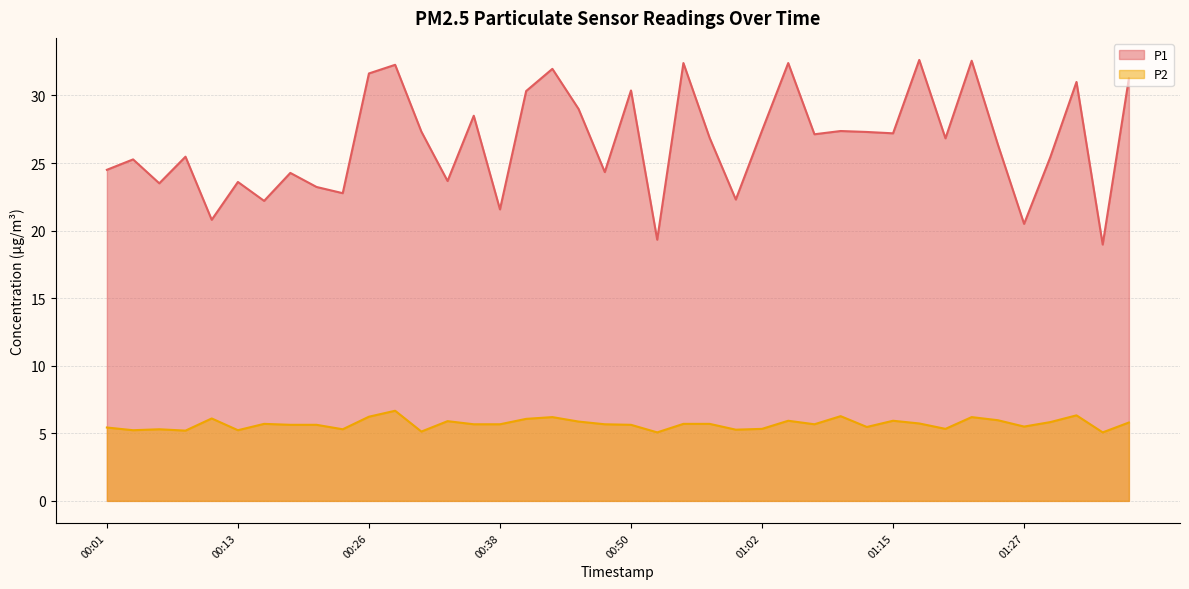

Rank the series by their average value, from lowest to highest.

P2, P1